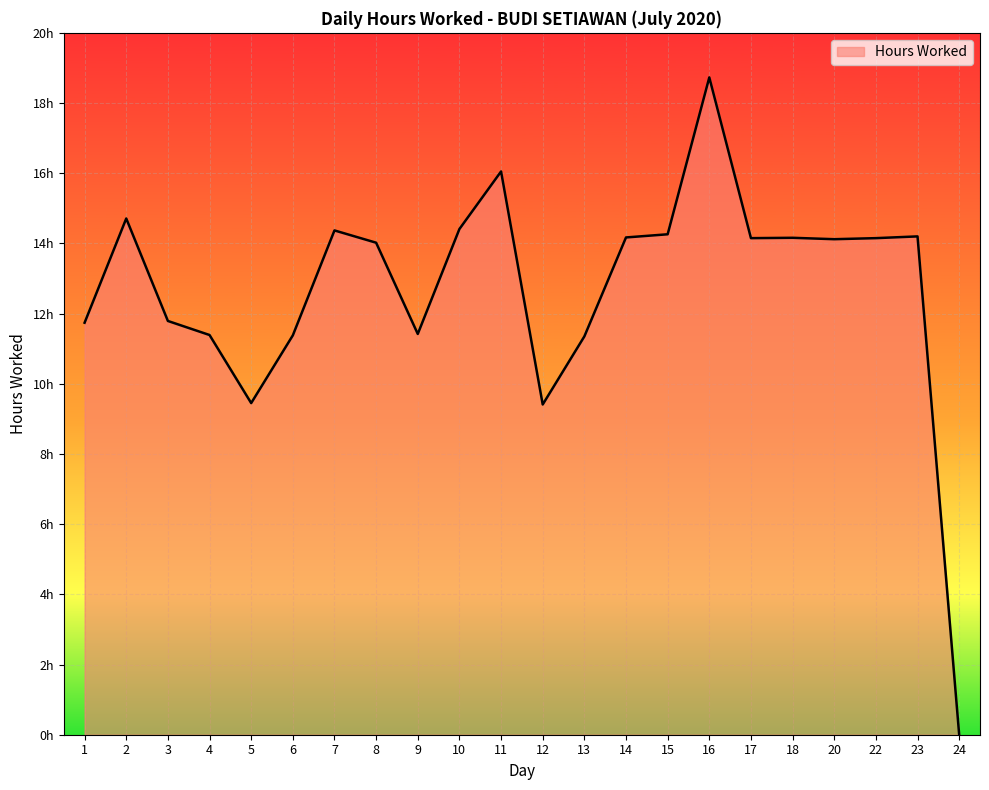

The value at 14 is 14.2. True or false?

True